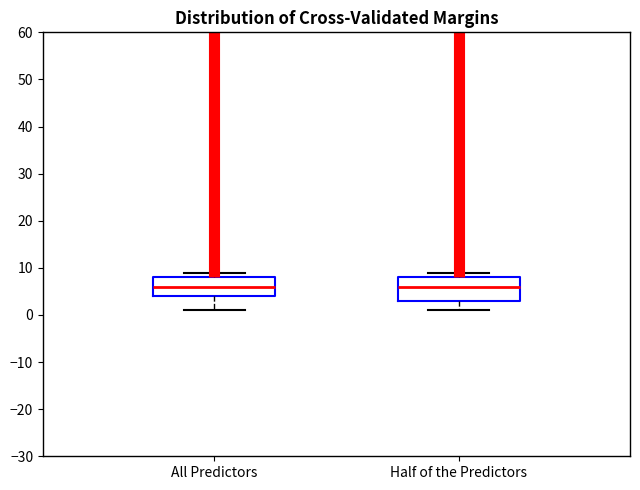

Reading left to right, transcribe this box plot: for each box, give where its median line is, the range the box spans, and where its two whiskers end, as read against the y-axis. The values are not printed on the chart, so give them approximately, as read against the axis.

All Predictors: median 6, box 4 to 8, whiskers 1 to 9
Half of the Predictors: median 6, box 3 to 8, whiskers 1 to 9